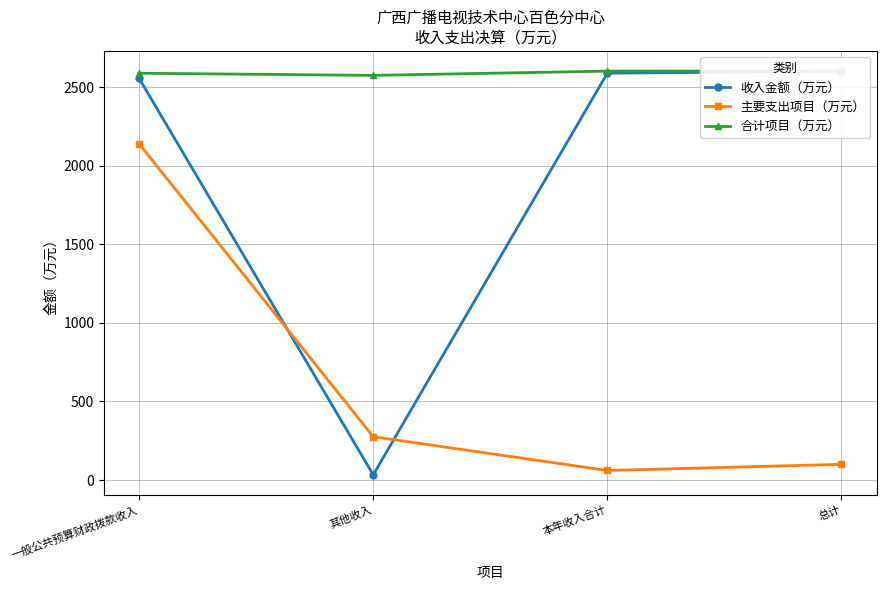

Reading left to right, transcribe all the data shown in this chart.

收入金额（万元）: 2555.5	33.1	2588.6	2601.8
主要支出项目（万元）: 2139.0	275.5	60.6	99.7
合计项目（万元）: 2588.6	2574.8	2601.8	2601.8